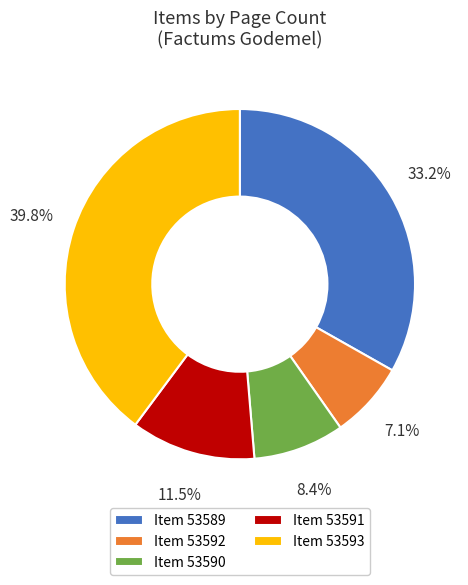

Which slice is the smallest?

Item 53592